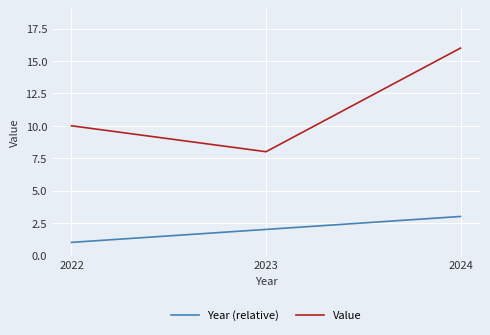

Does the chart display data point markers on the line(s)?

No